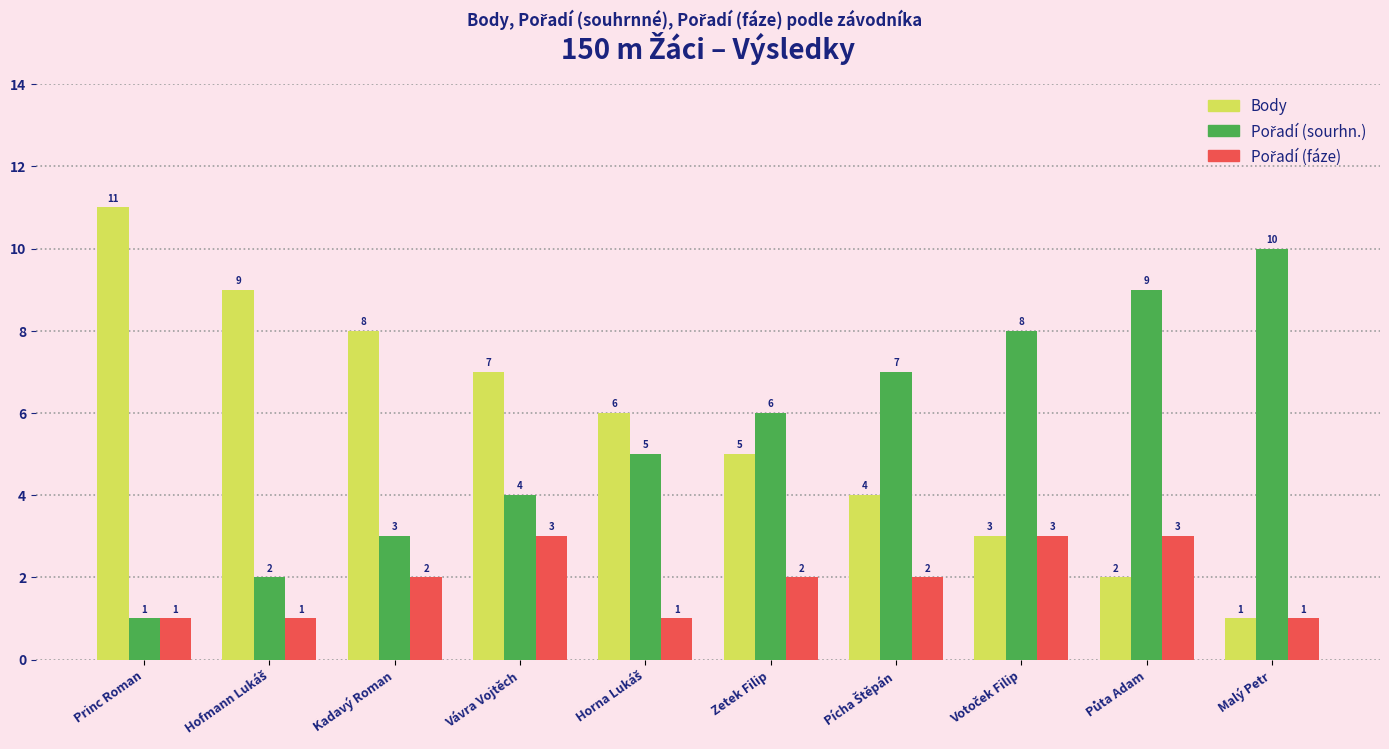

Which series has the widest spread of values?

Body